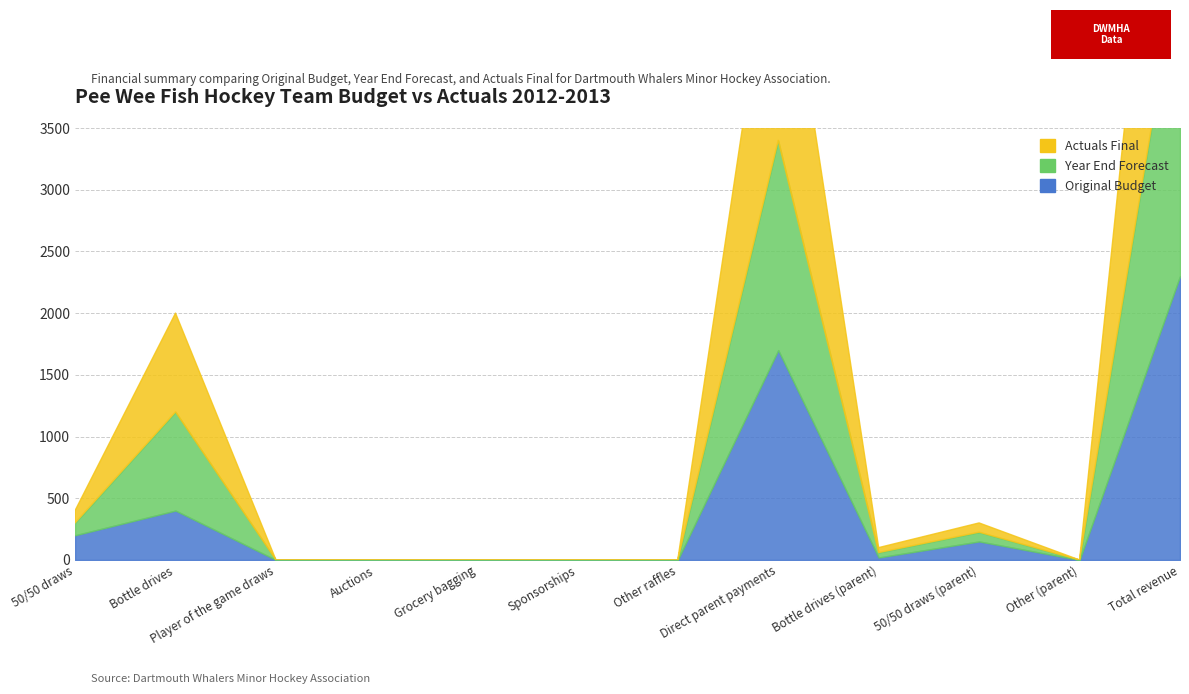

How many interior local peaks does the Actuals Final series have?

3